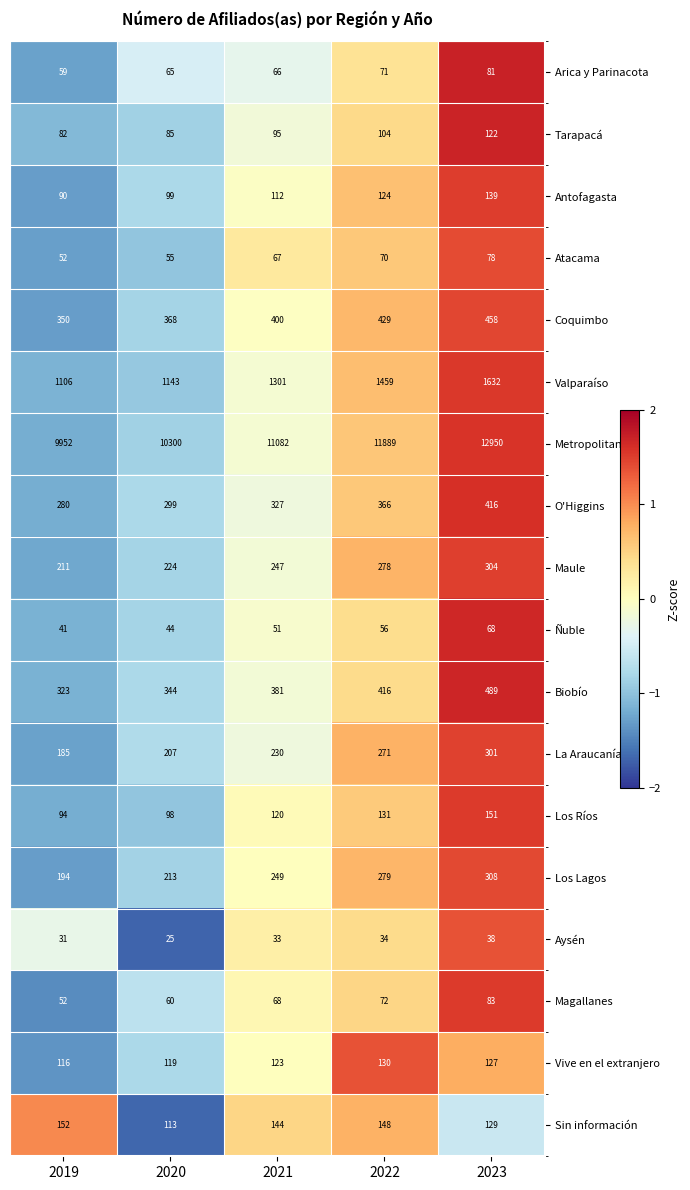

Which label corresponds to the smallest value in the chart?

2020